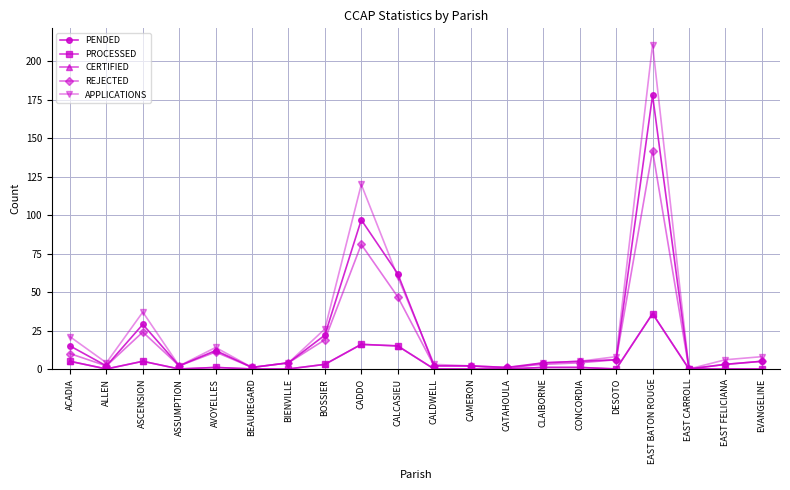

What is the label of the 14th point from the right?

BIENVILLE